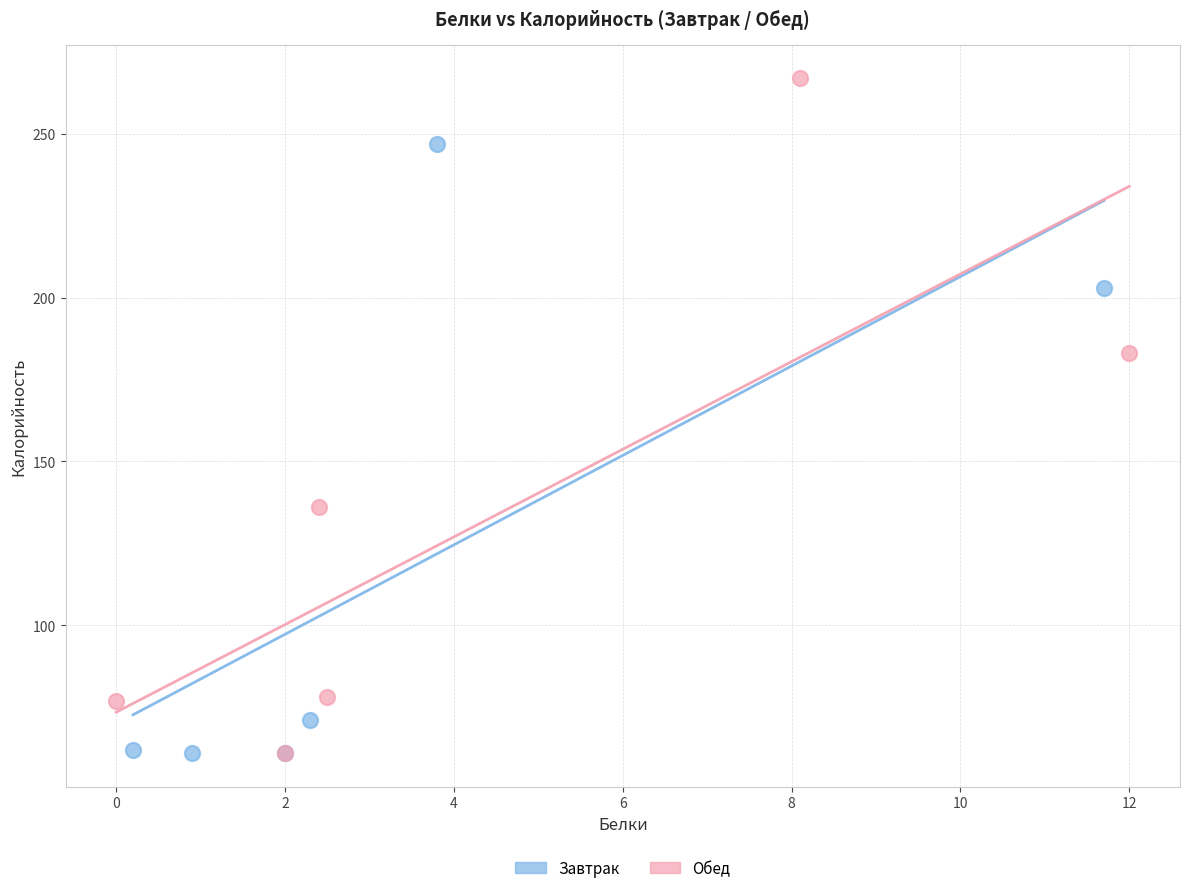

Which series has the largest Y range (max minus min)?

Обед